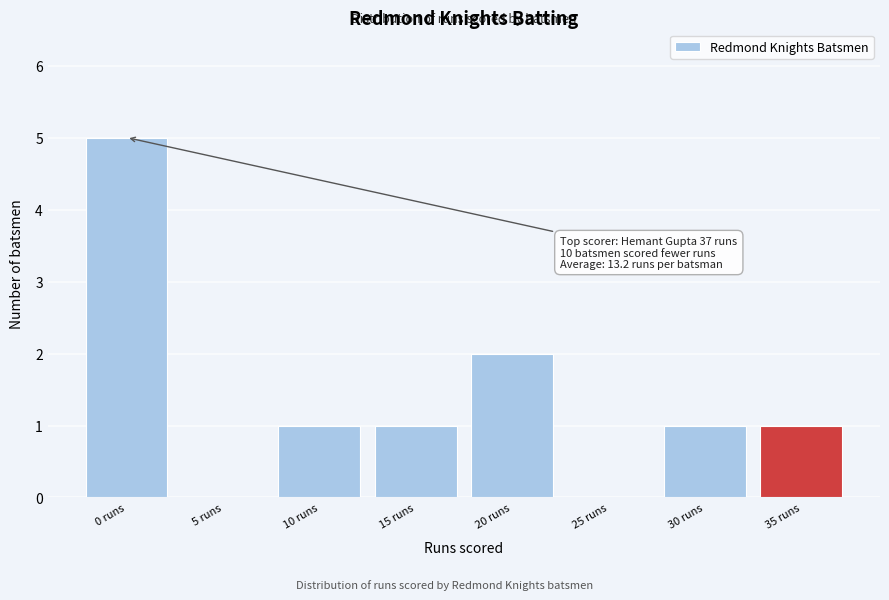

Reading left to right, what are all the values shown in this chart?

0 runs=5	5 runs=0	10 runs=1	15 runs=1	20 runs=2	25 runs=0	30 runs=1	35 runs=1